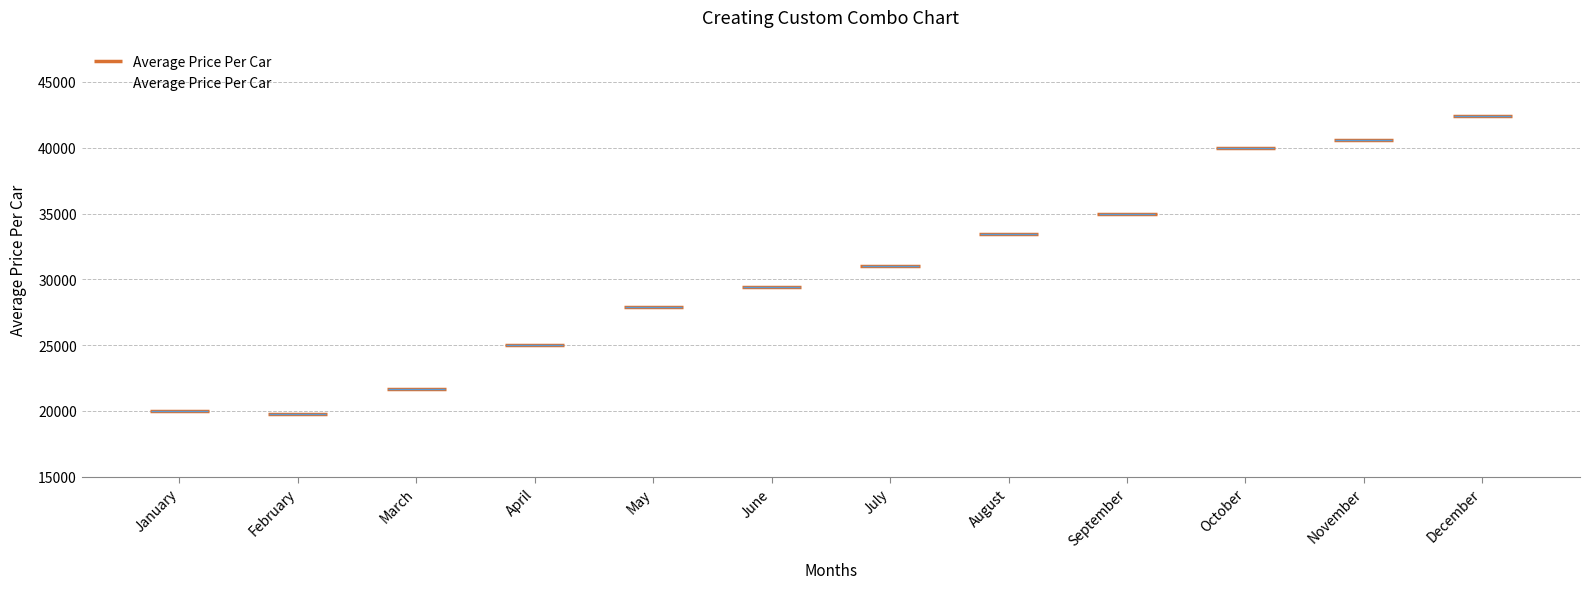

Which has a higher value, August or June?

August